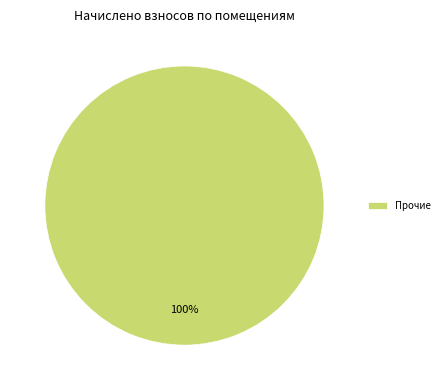

Count the number of slices in the pie.

1